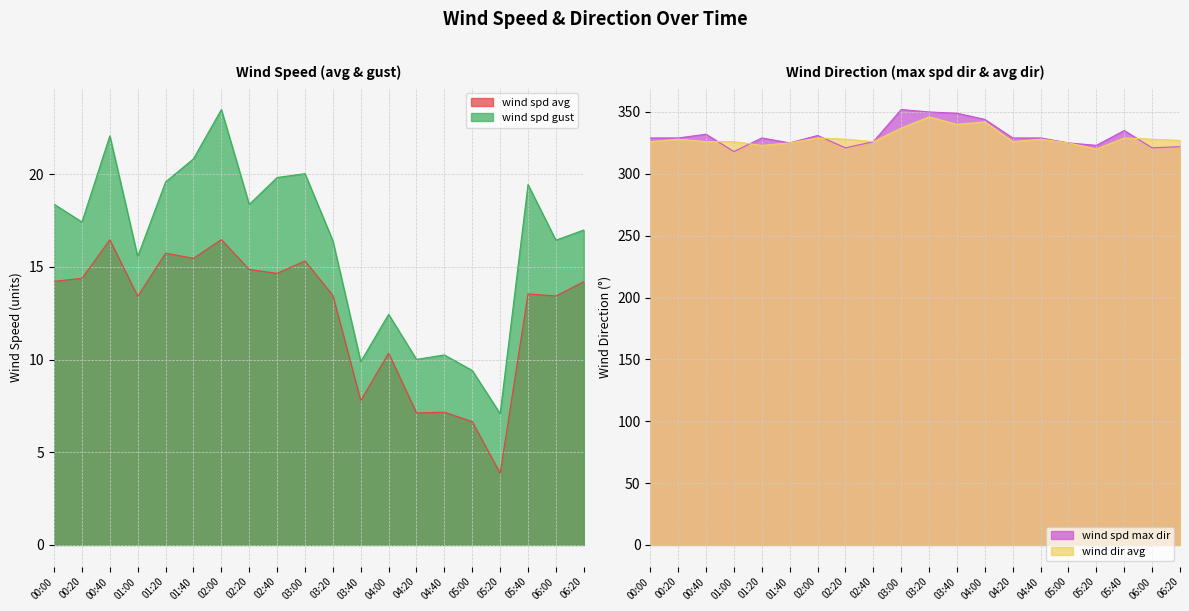

Which series has the largest total across all categories?

wind_spd_max_dir